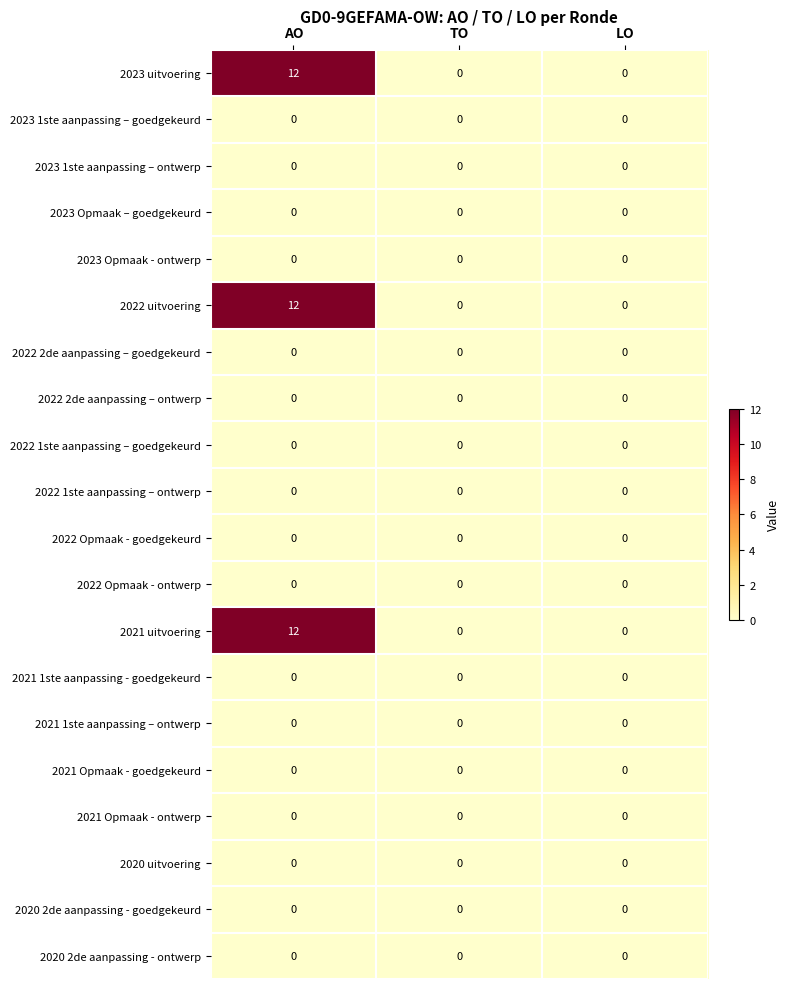

What is the spread (max minus min) of values at AO?

12